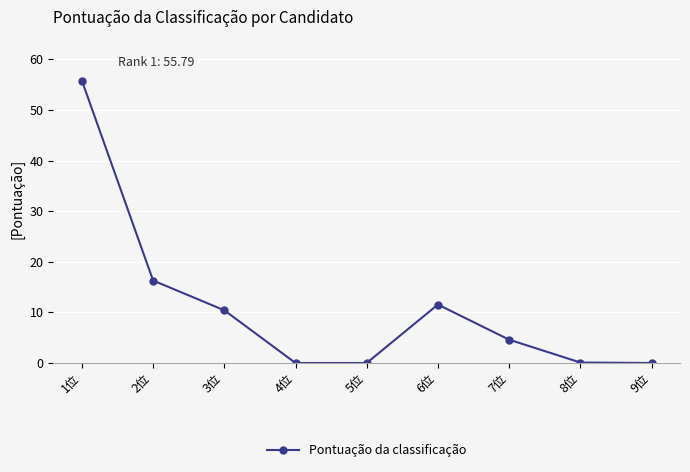

What is the sum of the values at 4位 and 1位?

55.8